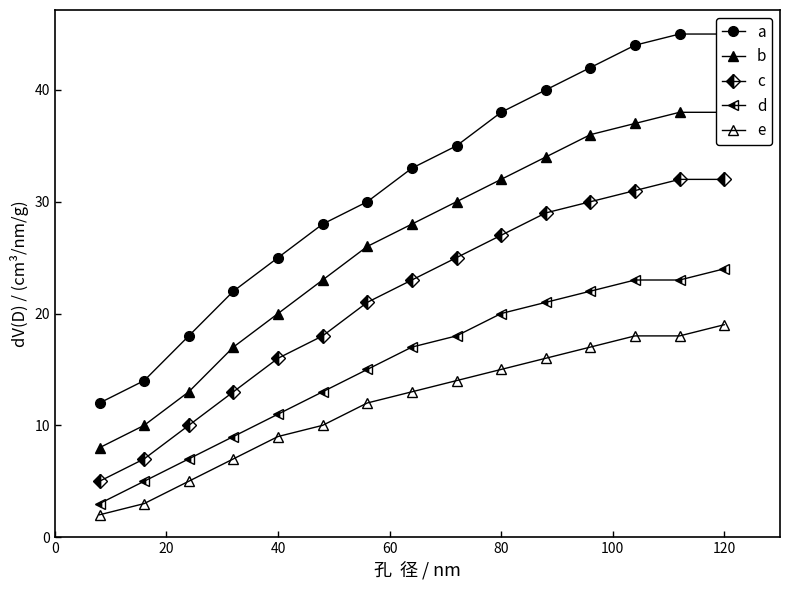

What are all the series names shown in the legend?

a, b, c, d, e